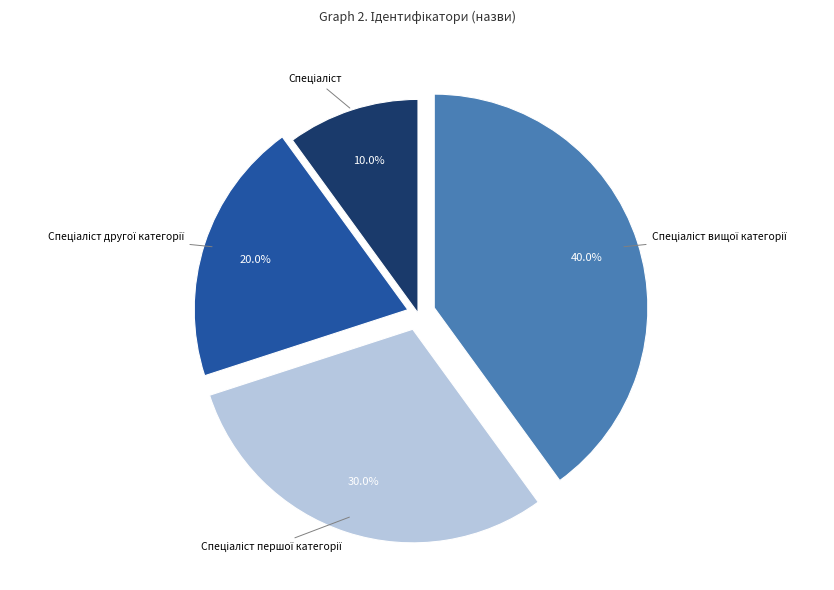

Is there a majority slice in this chart?

No